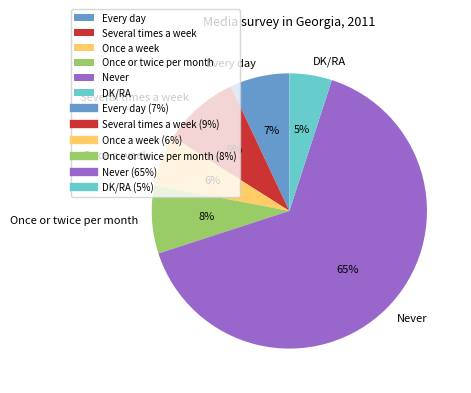

To the nearest percent, what portion does Once or twice per month represent?

8%